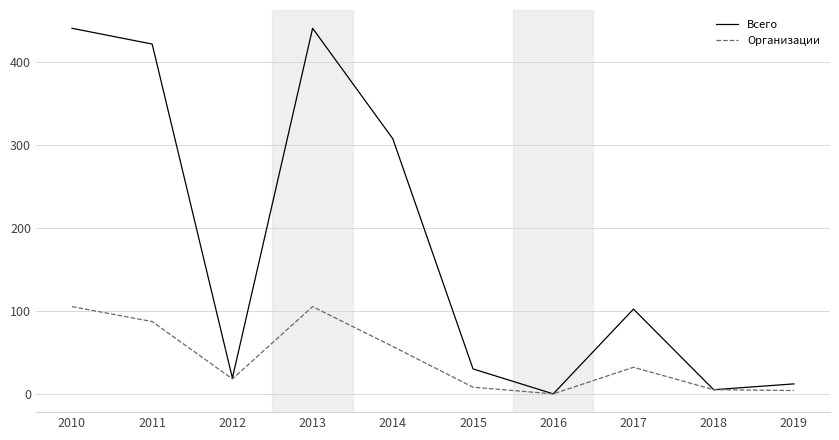

List the series in order of their peak value, highest first.

Всего, Организации